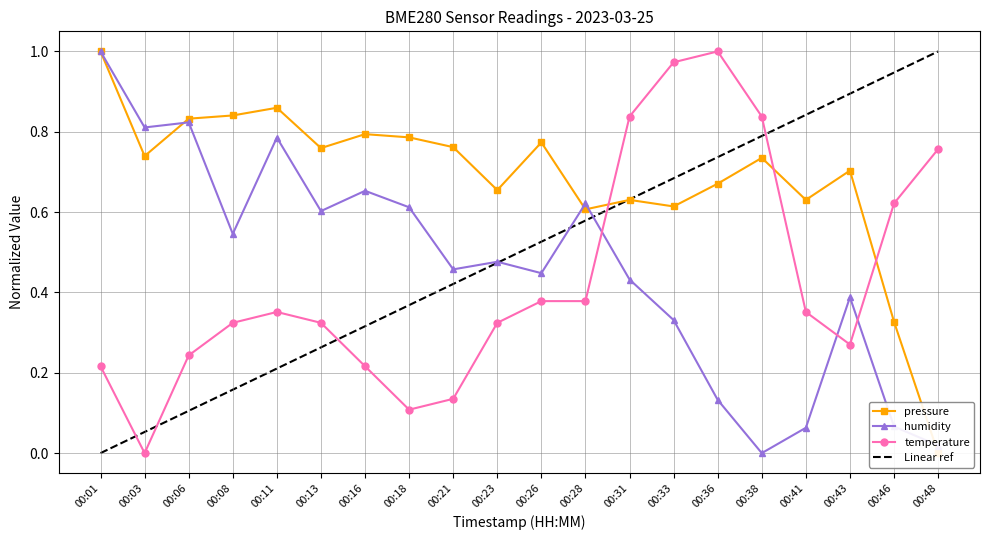

What is the average value of the Linear ref series?

0.5